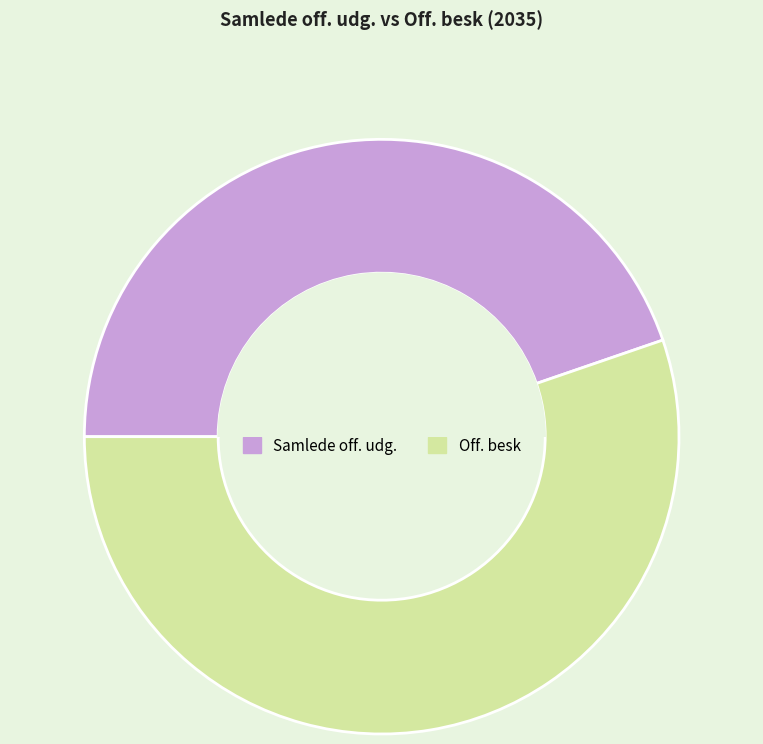

Which slice is the smallest?

Samlede off. udg.